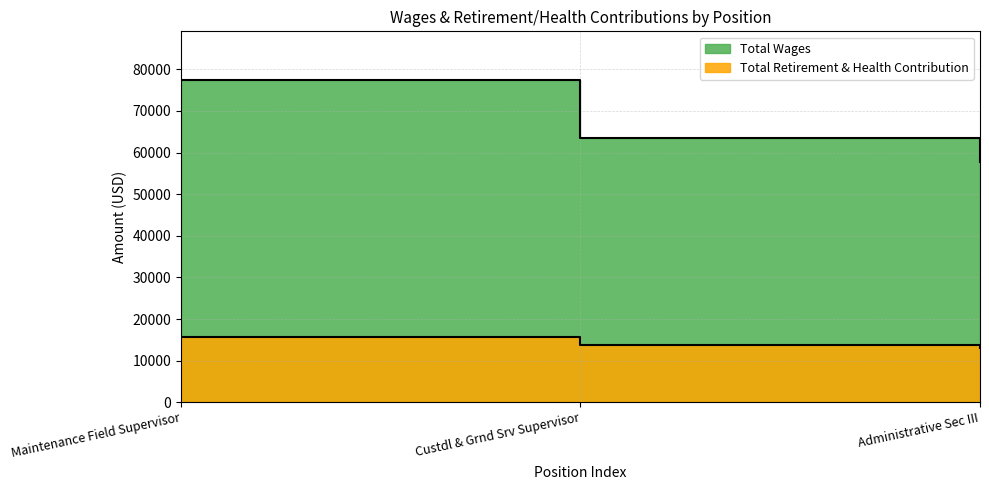

Which has a higher value, Administrative Sec III or Maintenance Field Supervisor?

Maintenance Field Supervisor